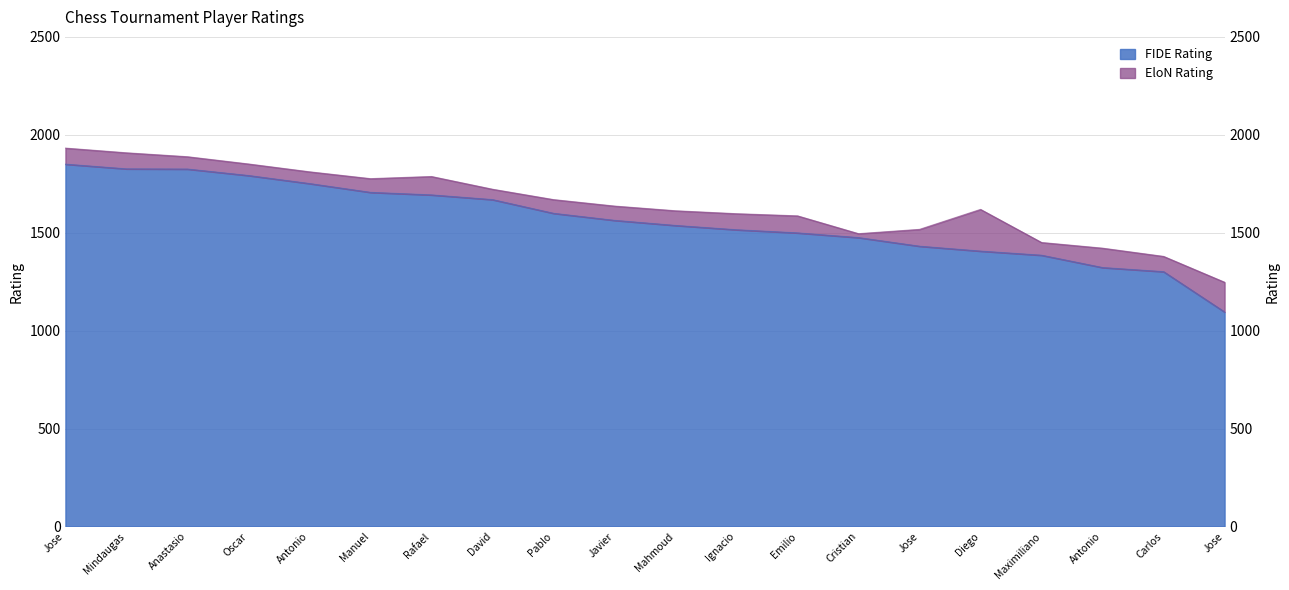

Rank the series at Oscar from lowest to highest value.

FIDE Rating, EloN Rating